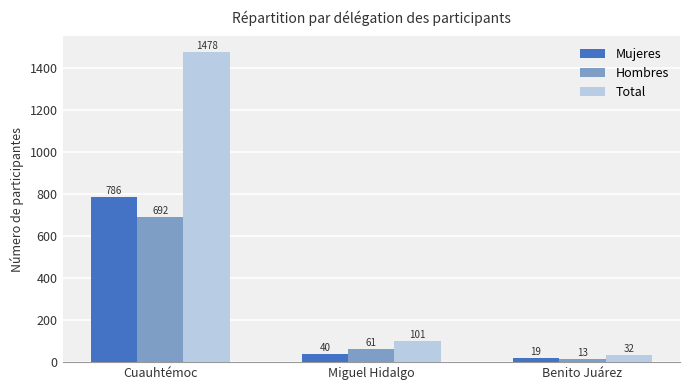

Between Cuauhtémoc and Miguel Hidalgo, which series saw the biggest shift?

Total